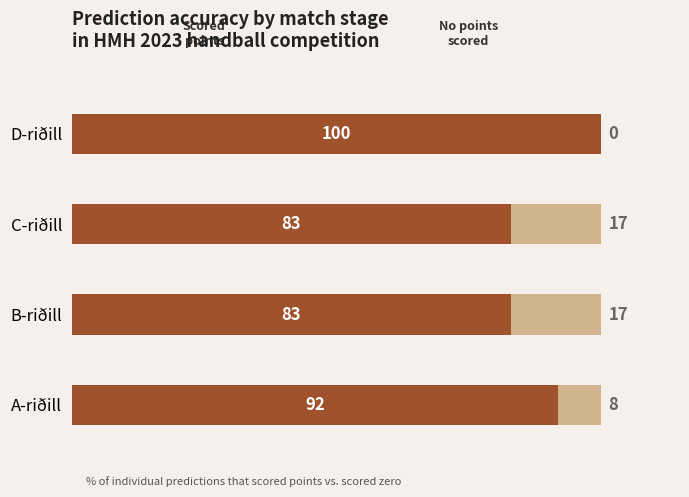

What is the total value across all series at D-riðill?

100